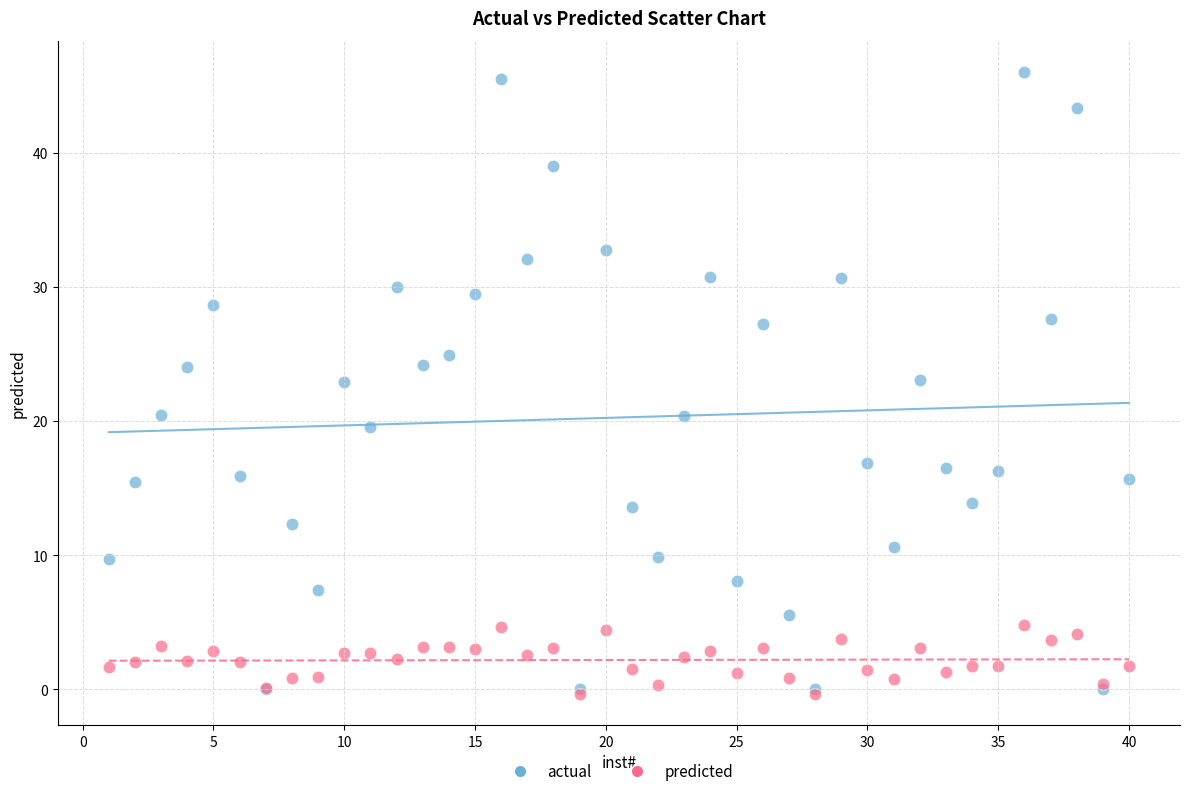

Which series reaches the maximum Y coordinate?

actual